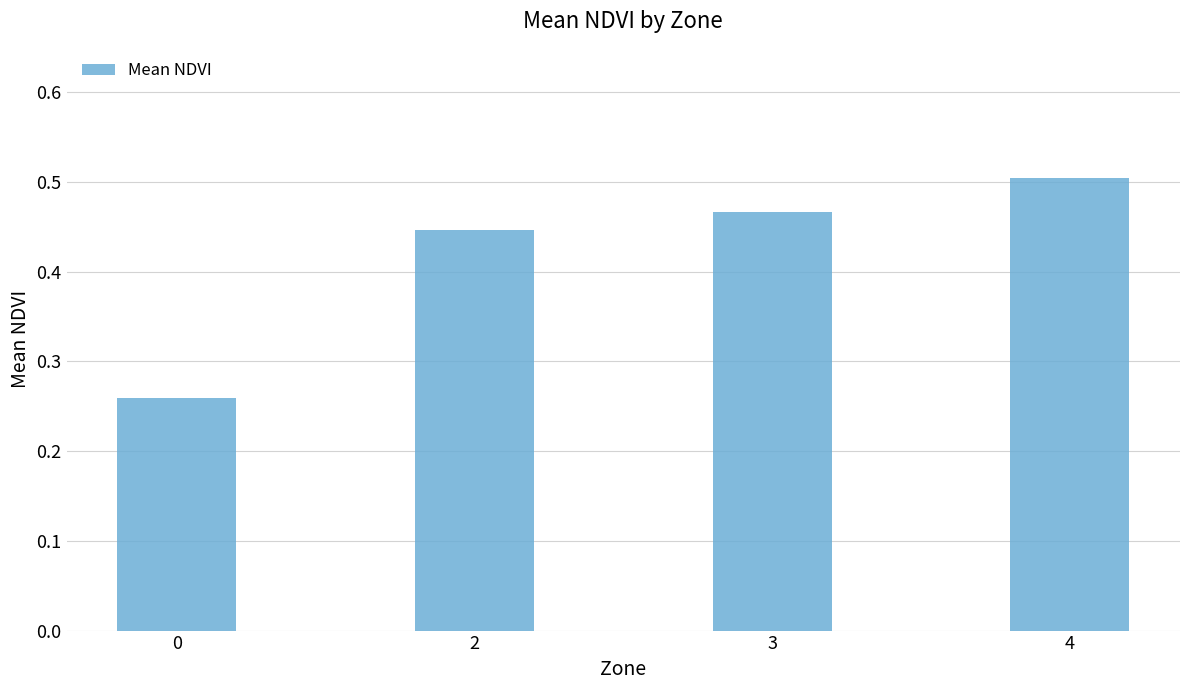

Does the chart contain any negative values?

No